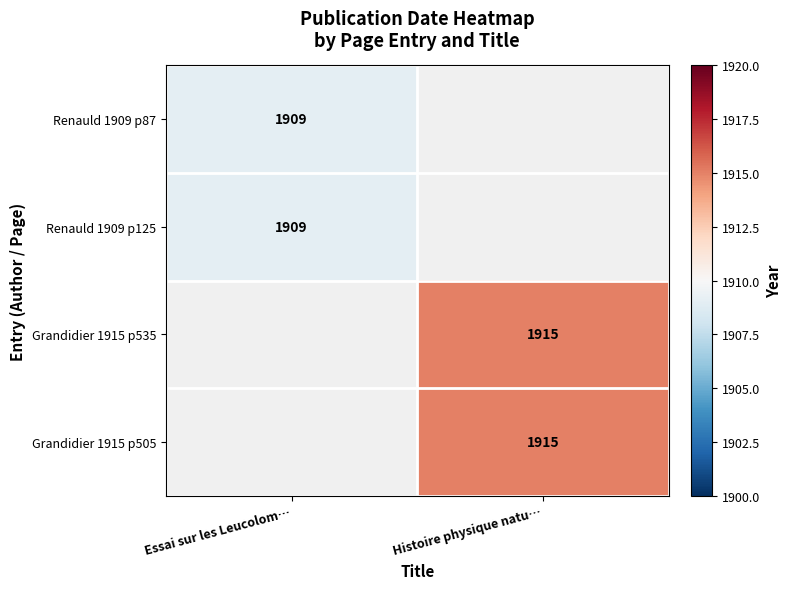

True or false: Grandidier 1915 p505 has a value of 664 at Histoire physique natu….

False